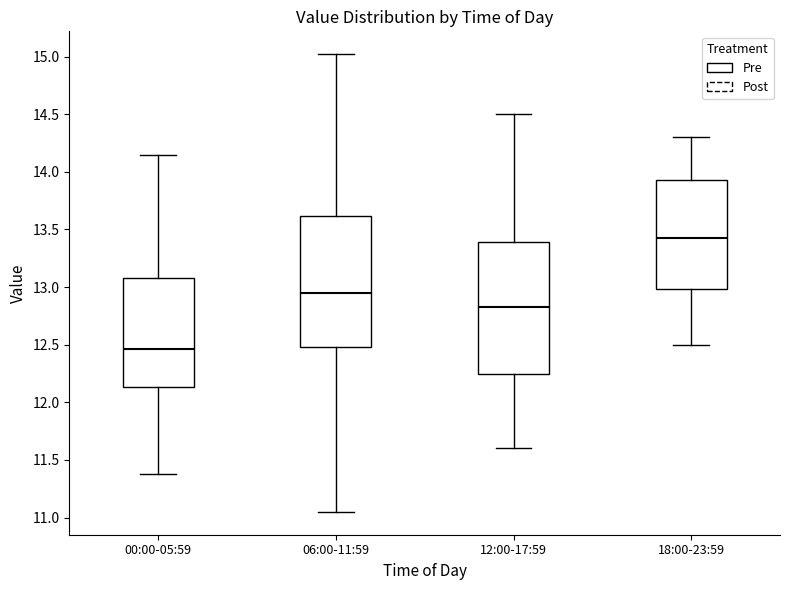

Which box's median line is the highest?

18:00-23:59